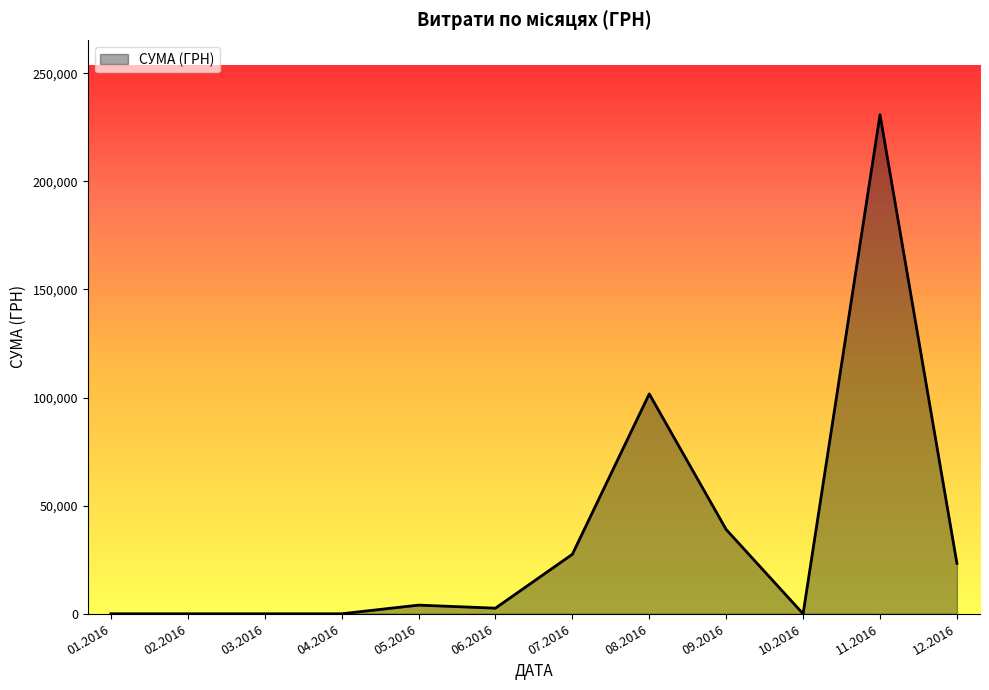

What is the change in value from 01.2016 to 09.2016?

+38976.5